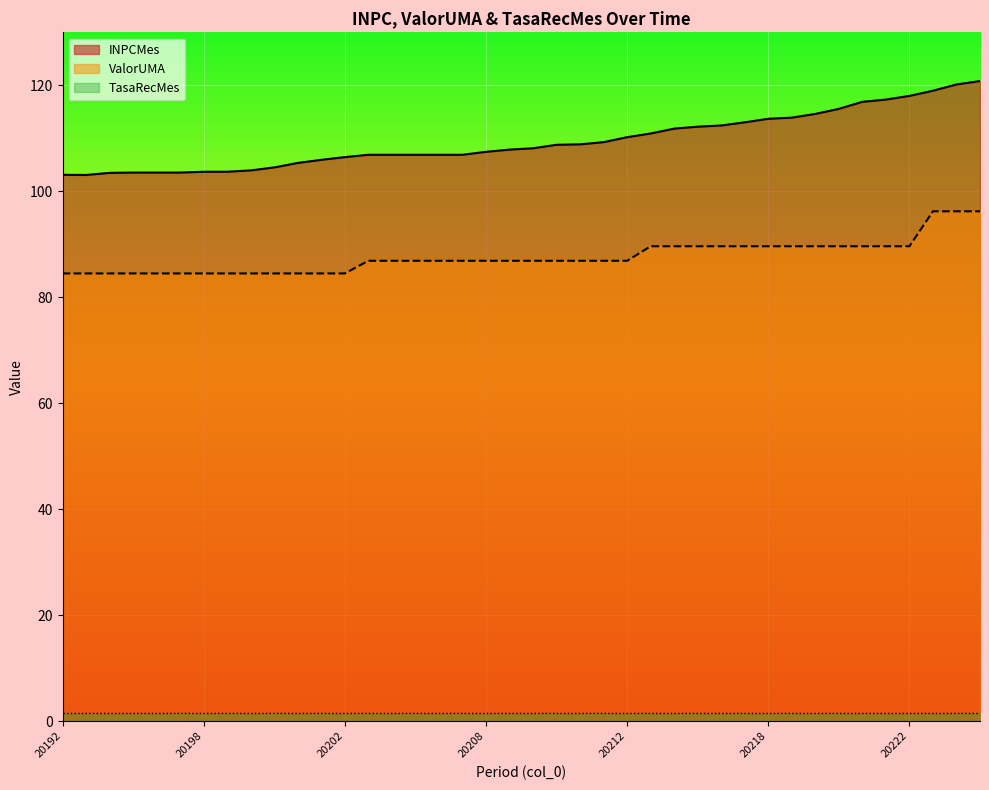

How many data points in INPCMes_line are above 108?

20